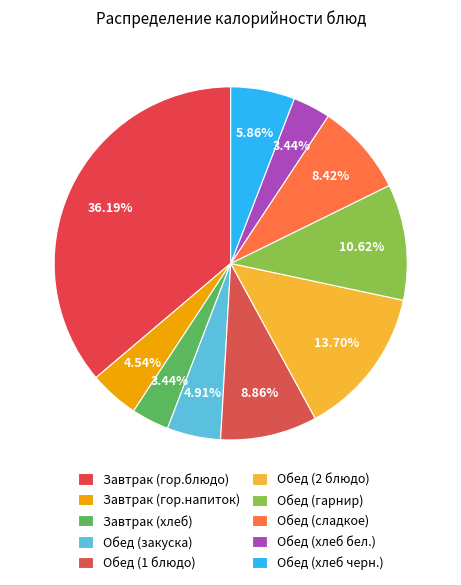

What percentage do Завтрак (гор.напиток) and Обед (хлеб черн.) together represent?

10.4%